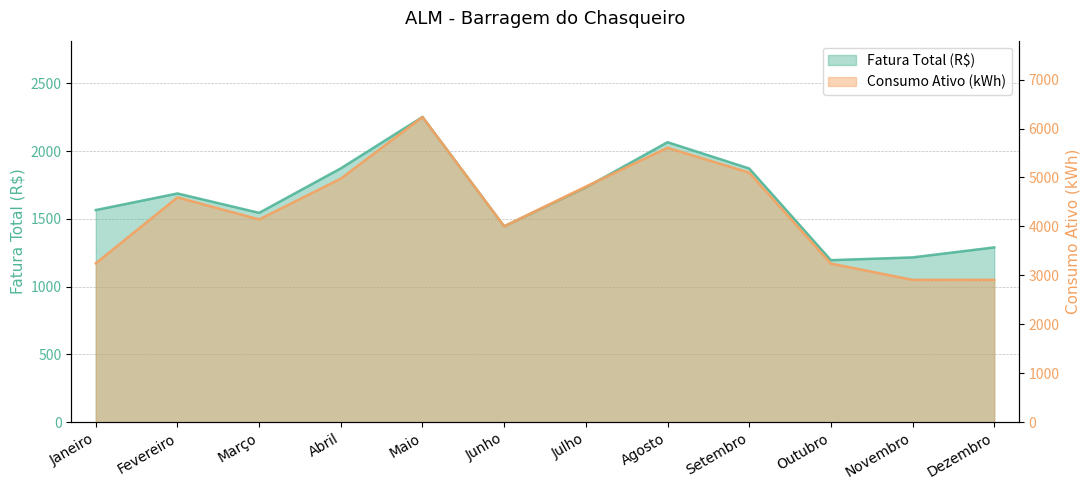

Reading left to right, extract all data points from this chart.

Fatura Total (R$): 1564.8	1687.1	1544.1	1872.5	2251.6	1444.5	1731.3	2065.3	1871.4	1195.1	1215.4	1289.2
Consumo Ativo (kWh): 3246.0	4593.0	4143.0	4977.0	6236.0	4003.0	4815.0	5607.0	5098.0	3241.0	2908.0	2908.0